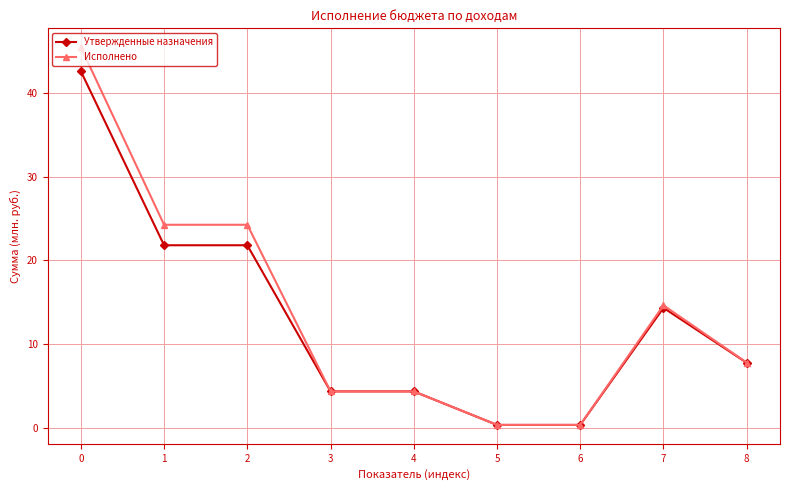

What are all the series names shown in the legend?

Утвержденные назначения, Исполнено